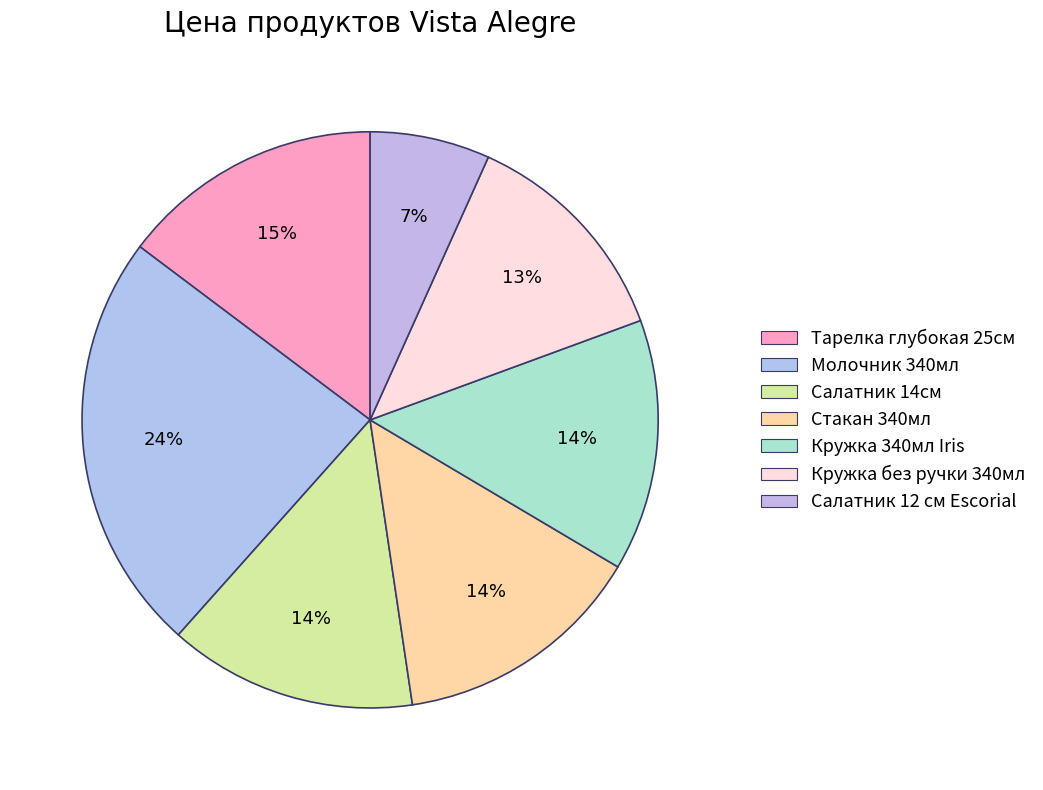

Is the sum of Салатник 14см and Кружка 340мл Iris greater than half?

No